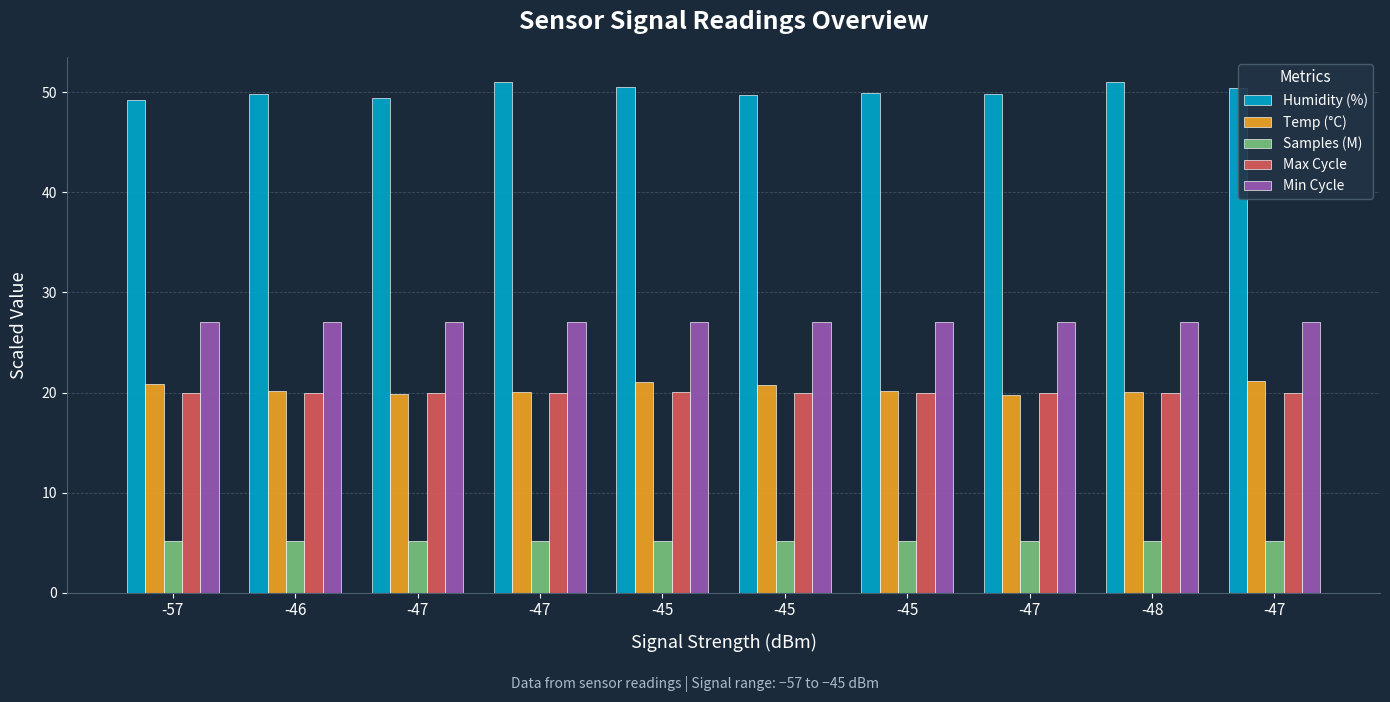

Which series has the widest spread of values?

Humidity (%)